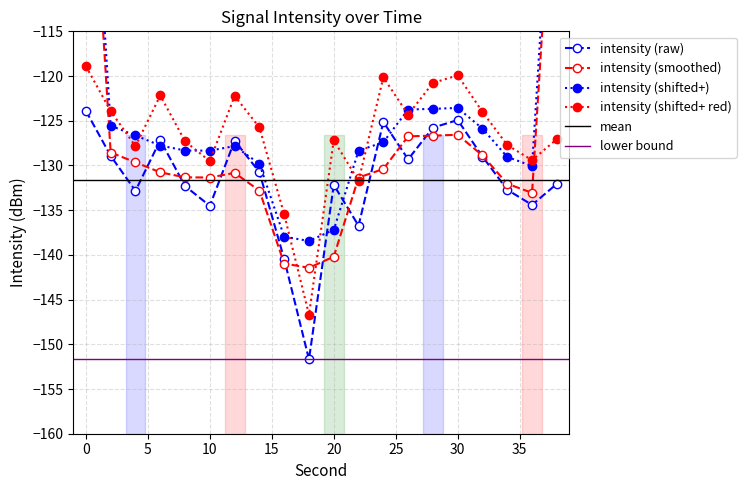

Reading right to left, what are all the values shown in this chart?

38=-132.1	36=-134.4	34=-132.7	32=-129.0	30=-124.9	28=-125.8	26=-129.3	24=-125.1	22=-136.7	20=-132.2	18=-151.7	16=-140.5	14=-130.7	12=-127.2	10=-134.5	8=-132.3	6=-127.2	4=-132.8	2=-128.9	0=-123.9